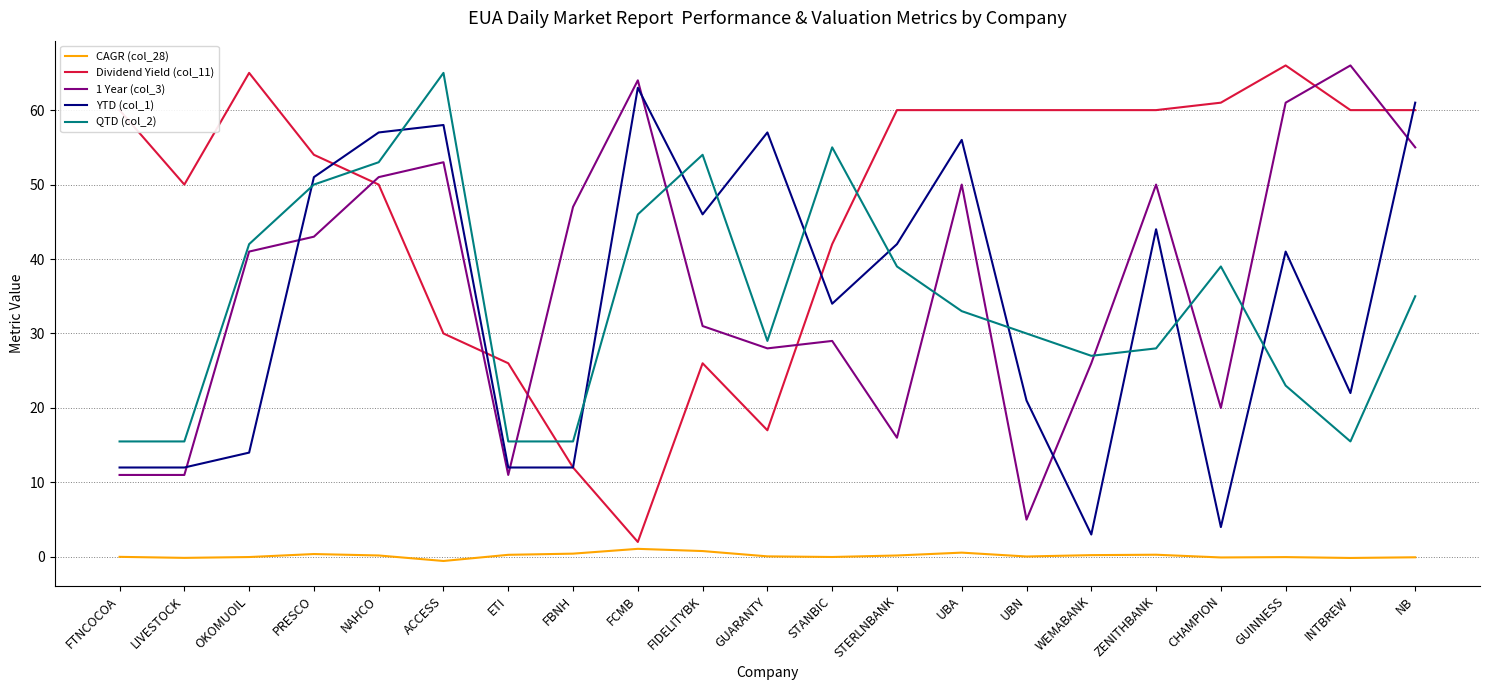

True or false: CAGR (col_28) and Dividend Yield (col_11) cross at least once.

False